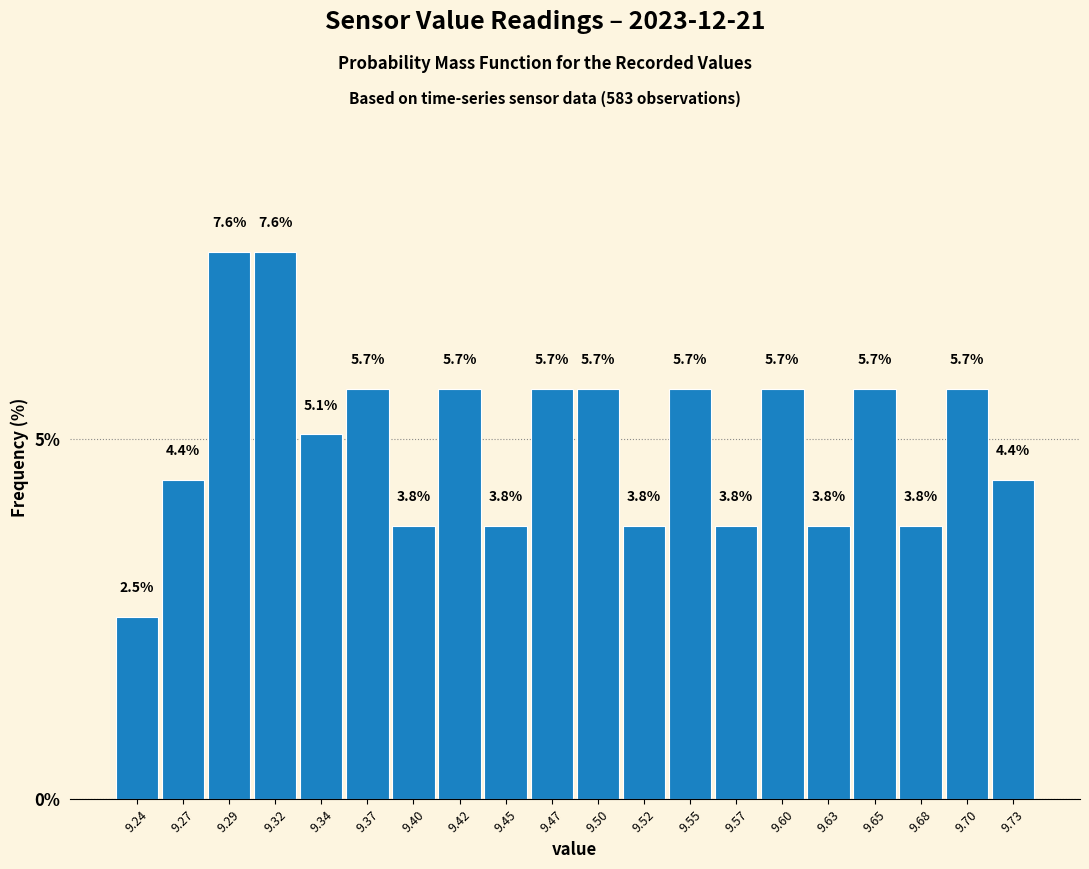

Reading left to right, transcribe this chart: for each bar, give the range it covers on the x-axis and its height. The bar edges are not printed on the chart, so give them approximately, as read against the axis.

9.230 to 9.255: 2.5
9.255 to 9.280: 4.4
9.280 to 9.305: 7.6
9.305 to 9.330: 7.6
9.330 to 9.360: 5.1
9.360 to 9.385: 5.7
9.385 to 9.410: 3.8
9.410 to 9.435: 5.7
9.435 to 9.460: 3.8
9.460 to 9.485: 5.7
9.485 to 9.510: 5.7
9.510 to 9.535: 3.8
9.535 to 9.560: 5.7
9.560 to 9.585: 3.8
9.585 to 9.615: 5.7
9.615 to 9.640: 3.8
9.640 to 9.665: 5.7
9.665 to 9.690: 3.8
9.690 to 9.715: 5.7
9.715 to 9.740: 4.4